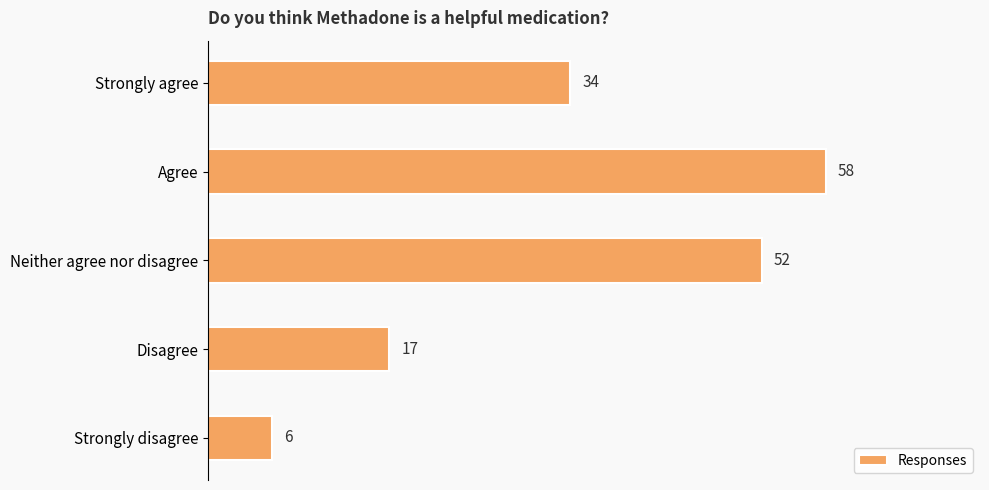

List the labels in order of value, smallest first.

Strongly disagree, Disagree, Strongly agree, Neither agree nor disagree, Agree